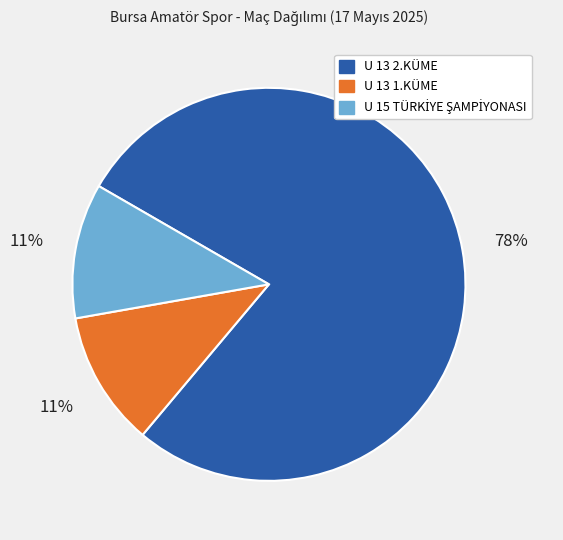

To the nearest percent, what is the average slice percentage?

33%